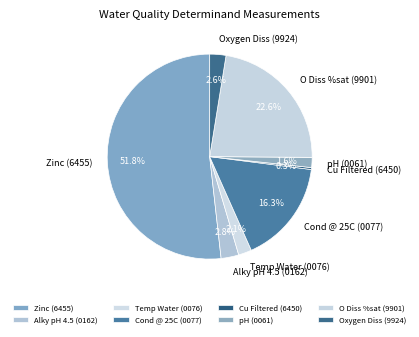

To the nearest percent, what is the average slice percentage?

12%